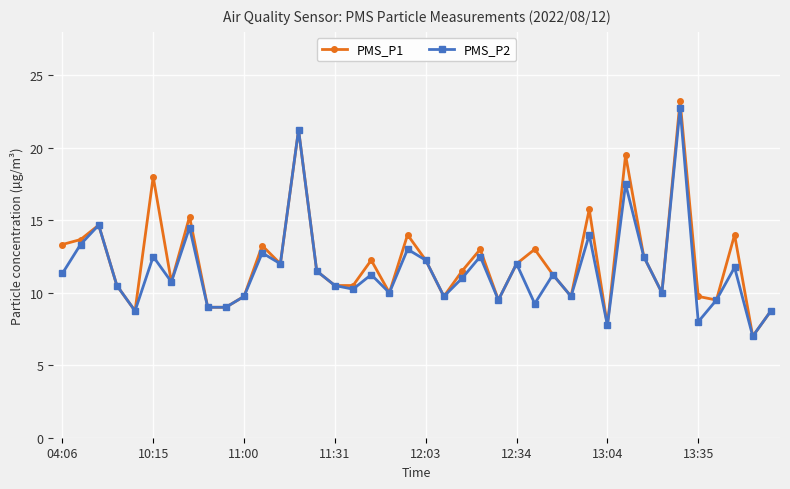

Rank the series by their maximum value, from highest to lowest.

PMS_P1, PMS_P2